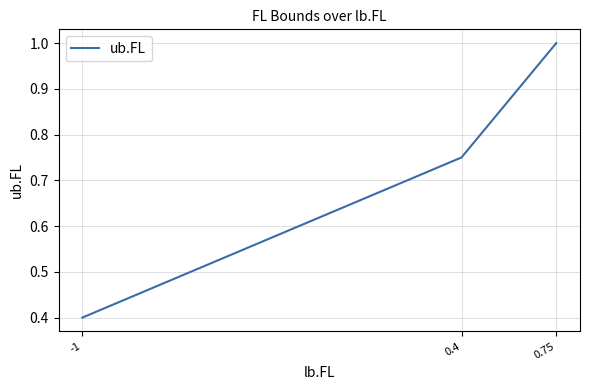

Rank the categories by value from highest to lowest.

0.75, 0.4, -1